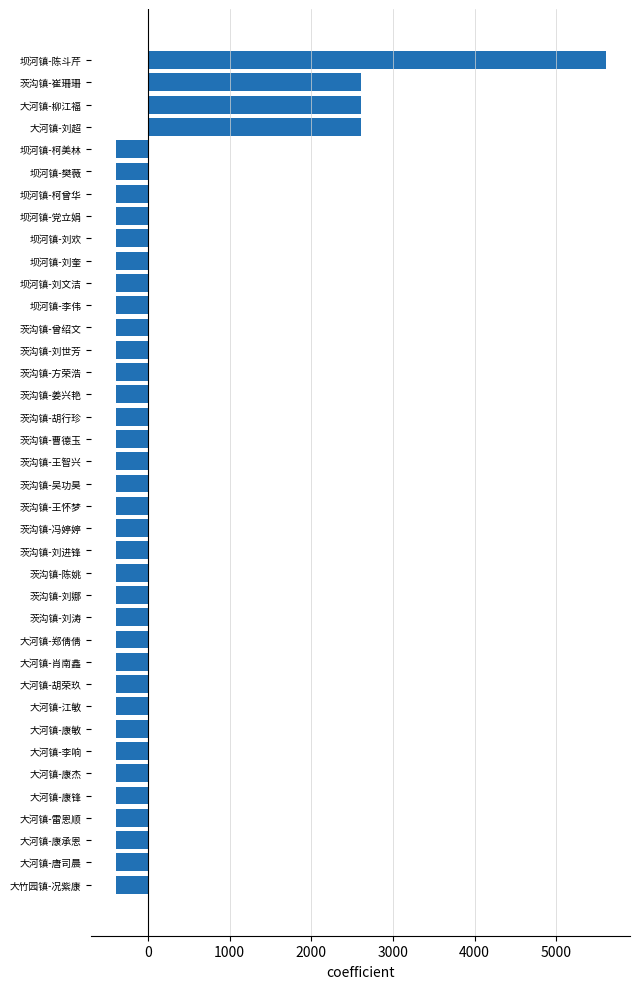

Is it true that the value at 大河镇-唐司晨 is -394.7?

True